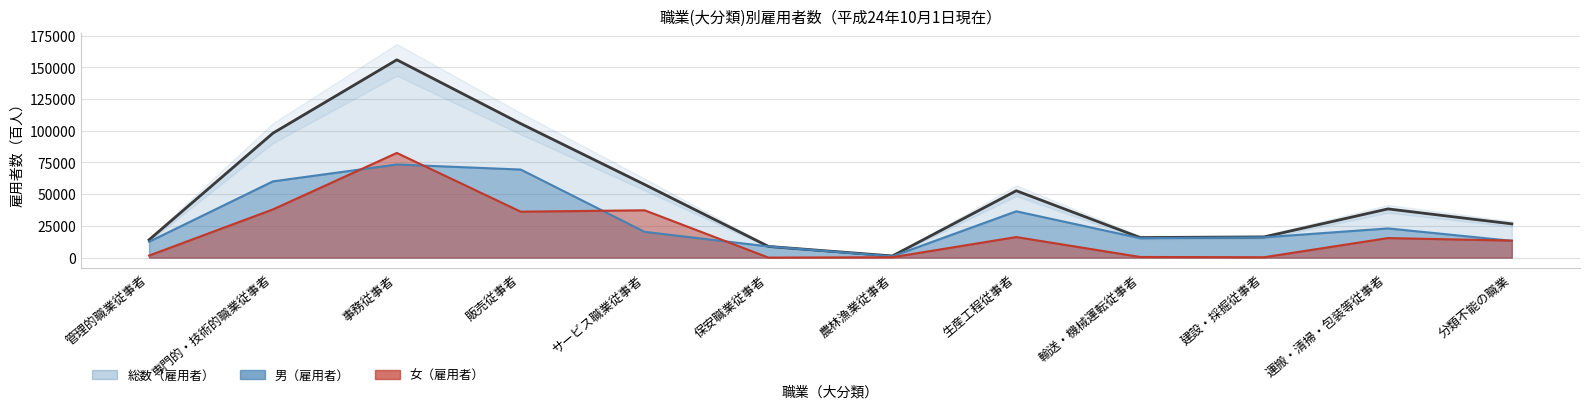

True or false: 女（雇用者） and 総数（雇用者） intersect in this chart.

False